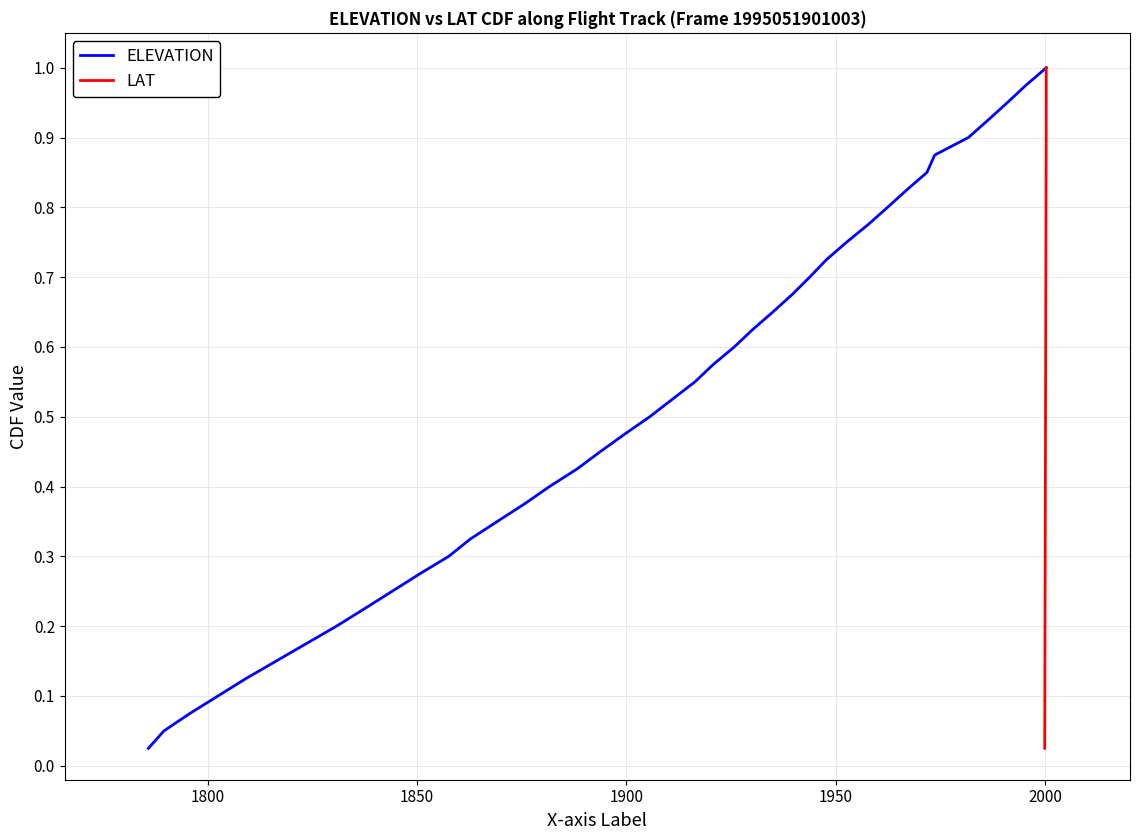

True or false: LAT has more than 0 interior local peaks.

False